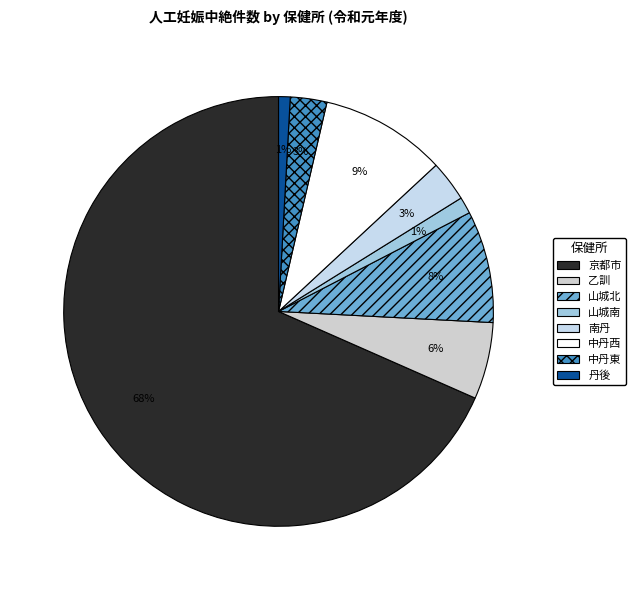

Count the number of slices in the pie.

8